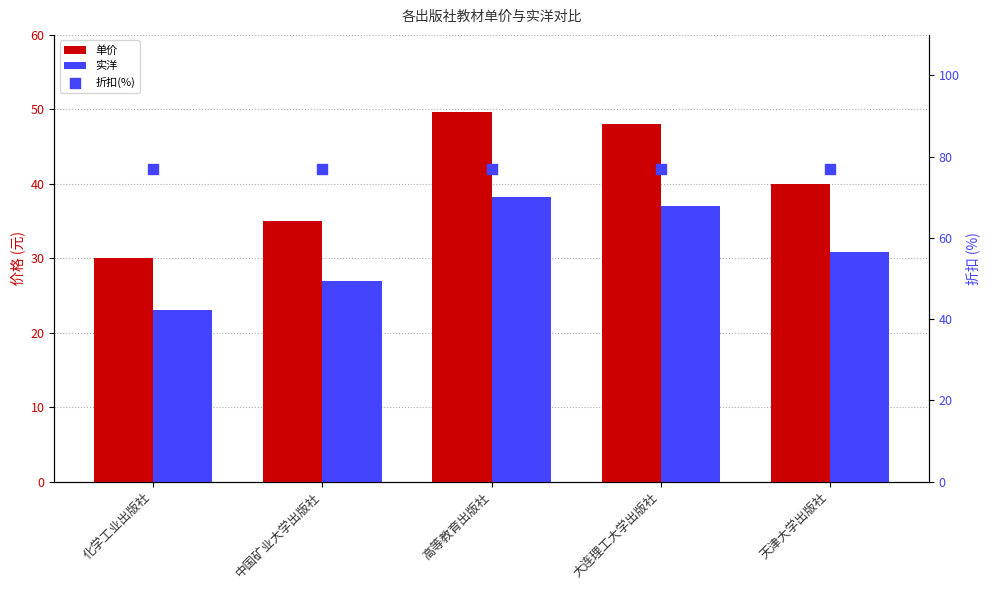

What is the total value across all series at 天津大学出版社?

147.8